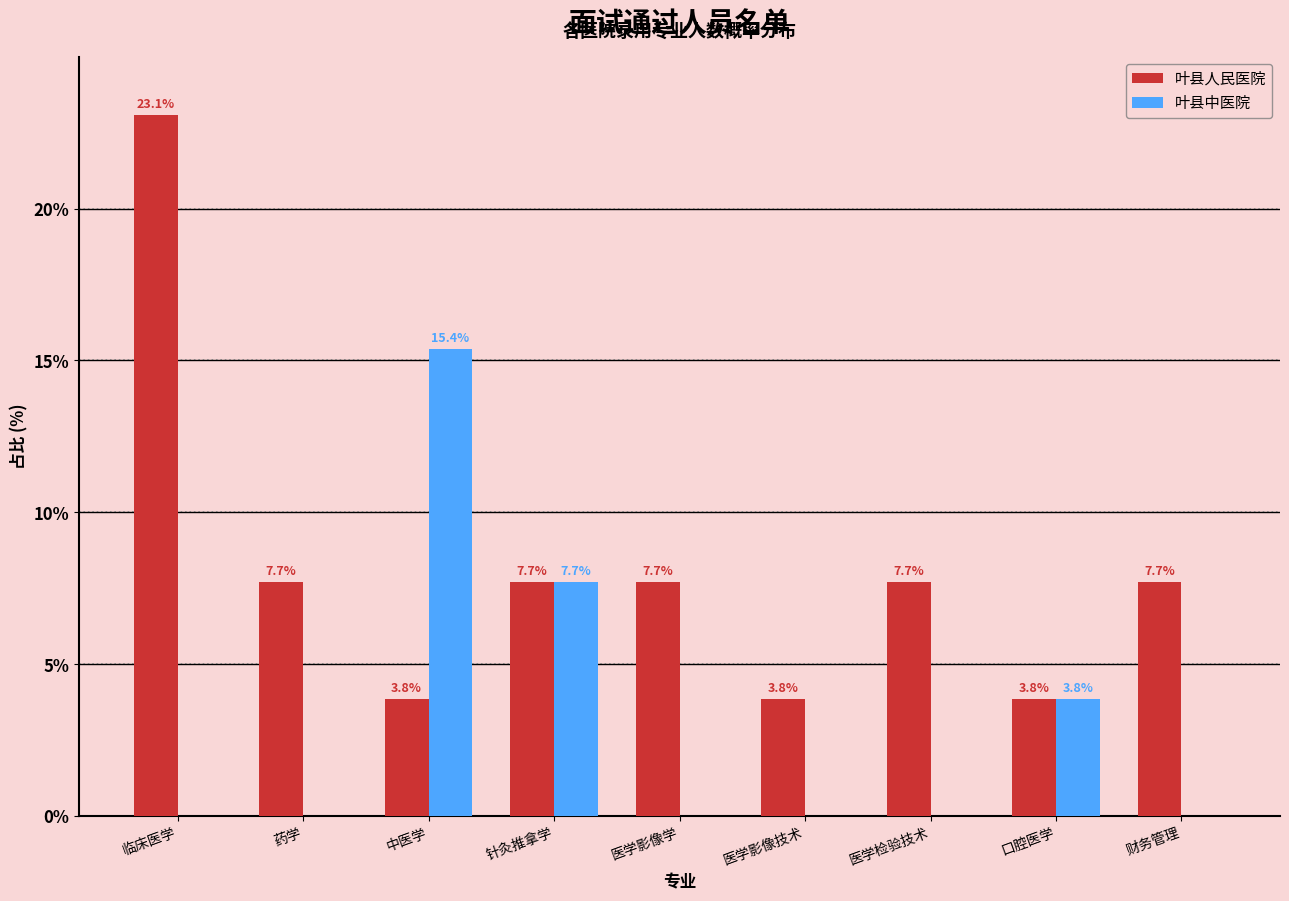

Reading right to left, extract all data points from this chart.

叶县人民医院: 财务管理=7.7	口腔医学=3.8	医学检验技术=7.7	医学影像技术=3.8	医学影像学=7.7	针灸推拿学=7.7	中医学=3.8	药学=7.7	临床医学=23.1
叶县中医院: 财务管理=0.0	口腔医学=3.8	医学检验技术=0.0	医学影像技术=0.0	医学影像学=0.0	针灸推拿学=7.7	中医学=15.4	药学=0.0	临床医学=0.0